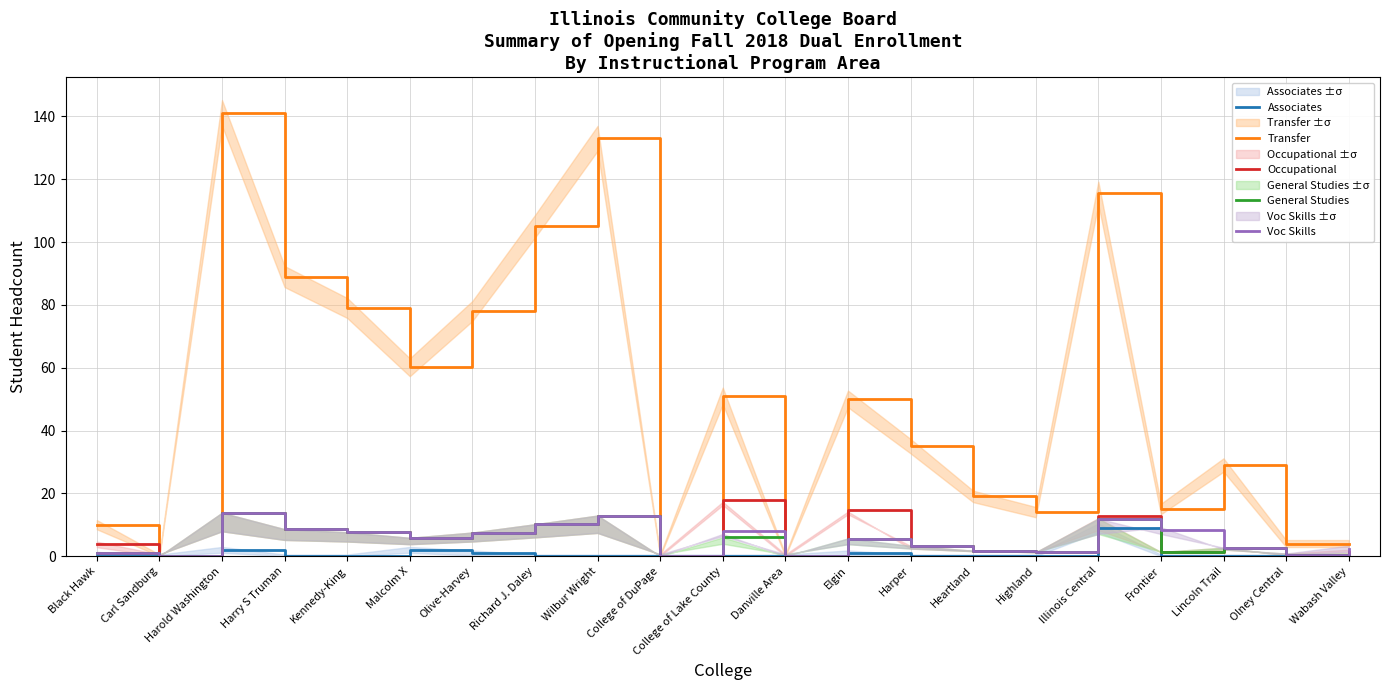

In Occupational, how many points are higher than both neighbors (excluding endpoints)?

6